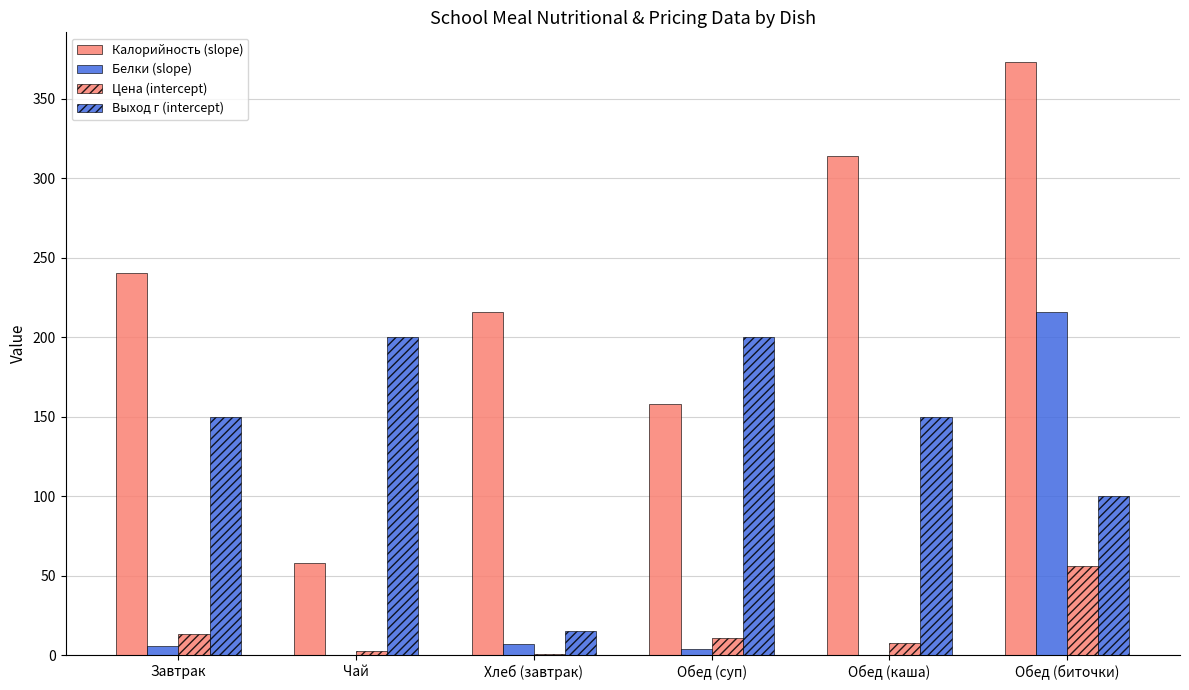

The value of Цена (intercept) at Завтрак is 4.8. True or false?

False